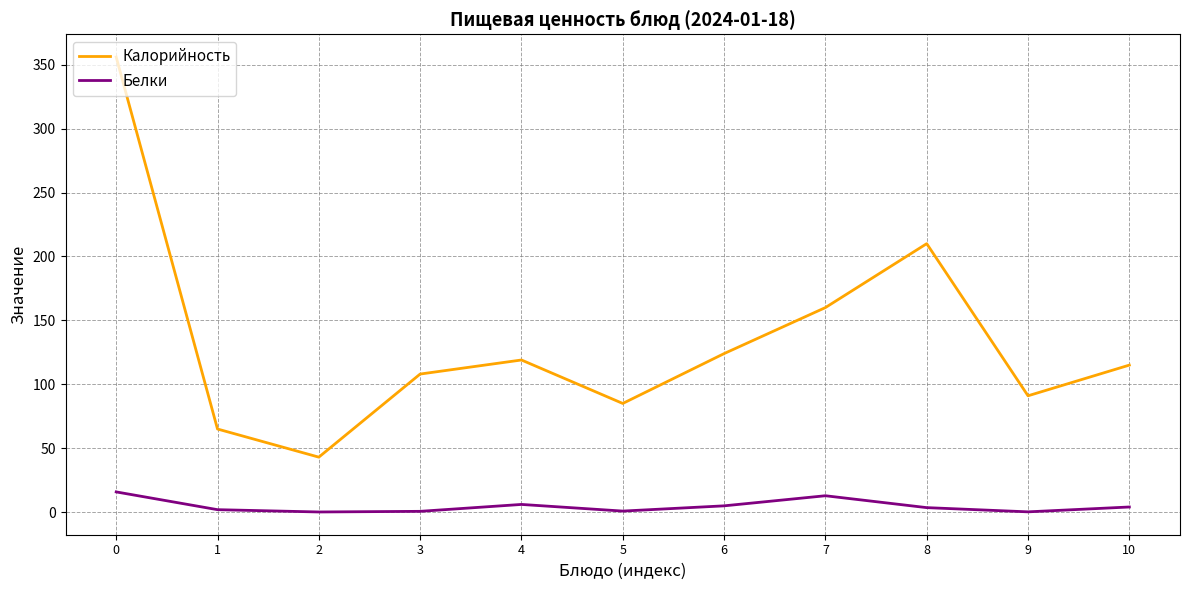

At which category does Калорийность reach its first local peak?

4